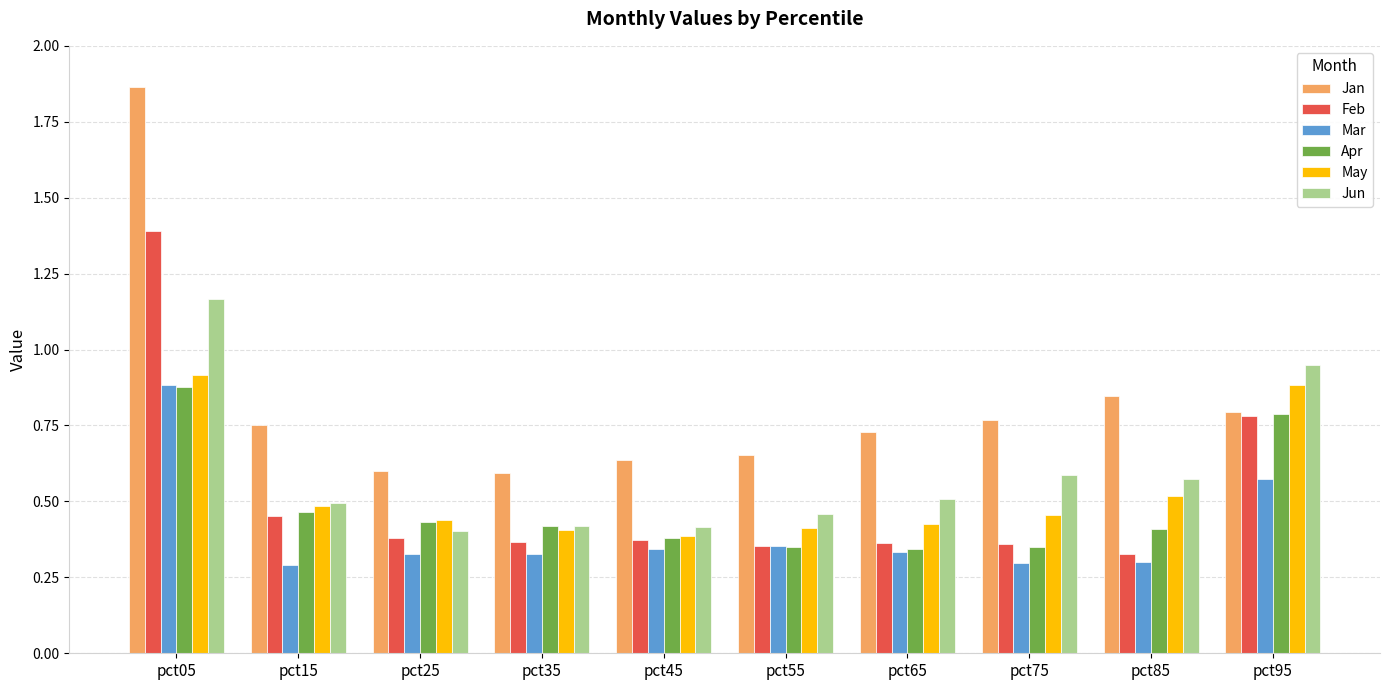

Which category has the highest value in the Jun series?

pct05